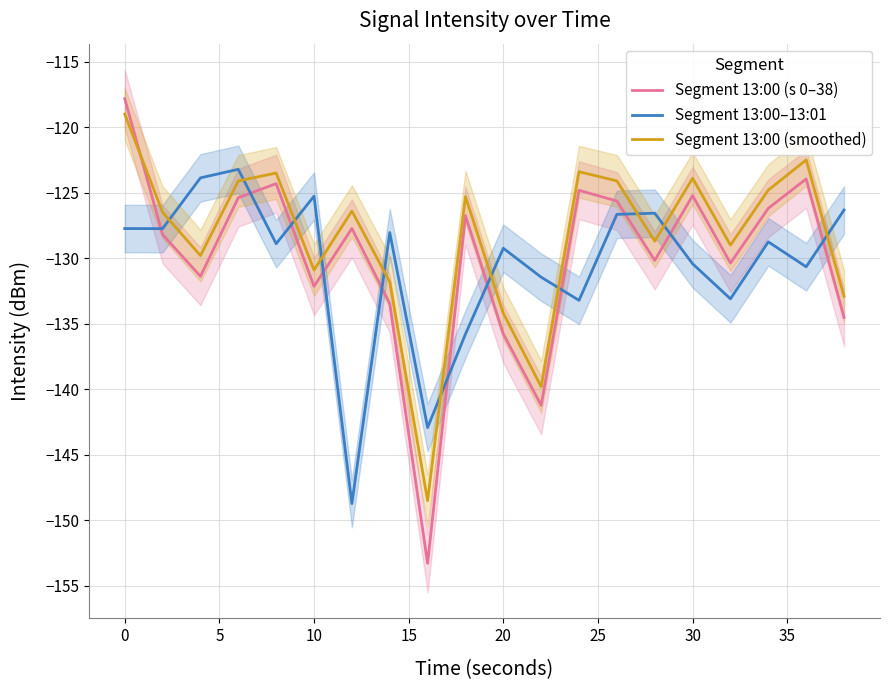

What is the maximum value for Segment 13:00 (s 0–38)?

-117.8